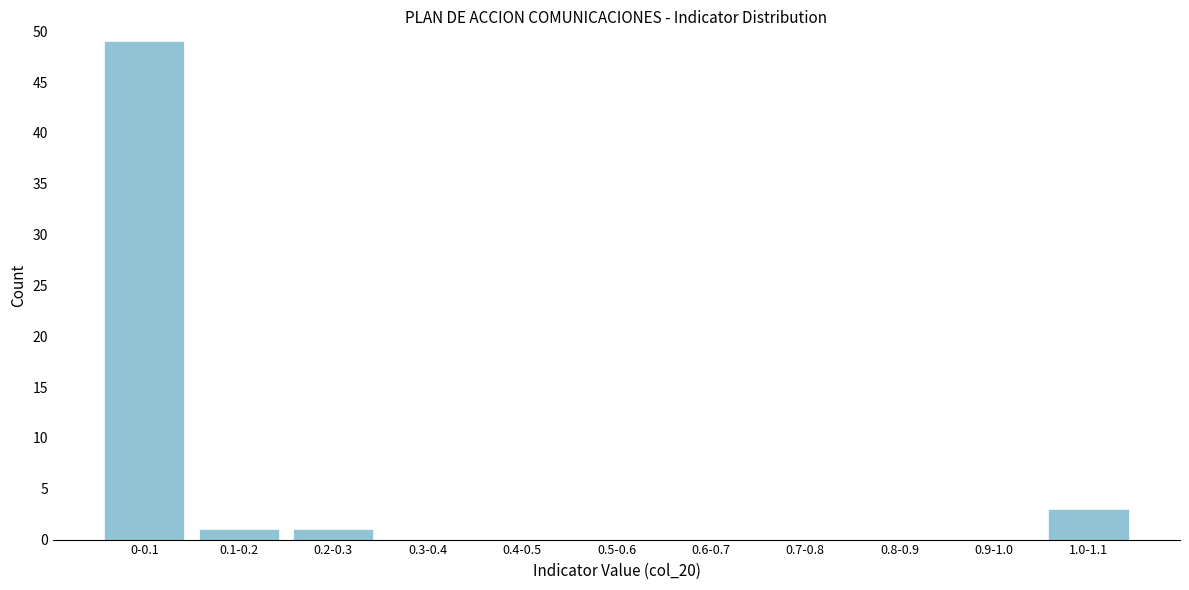

Reading right to left, transcribe all the data shown in this chart.

1.0-1.1=3	0.9-1.0=0	0.8-0.9=0	0.7-0.8=0	0.6-0.7=0	0.5-0.6=0	0.4-0.5=0	0.3-0.4=0	0.2-0.3=1	0.1-0.2=1	0-0.1=49